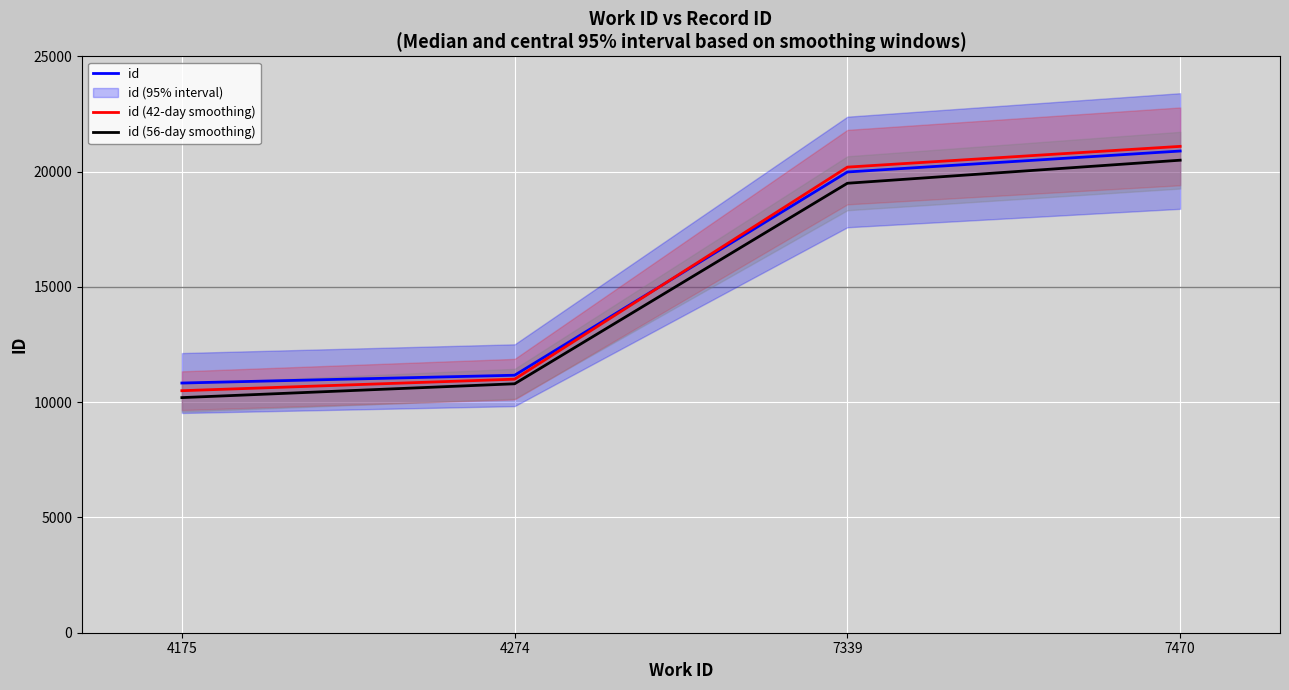

How many series are shown in this chart?

3